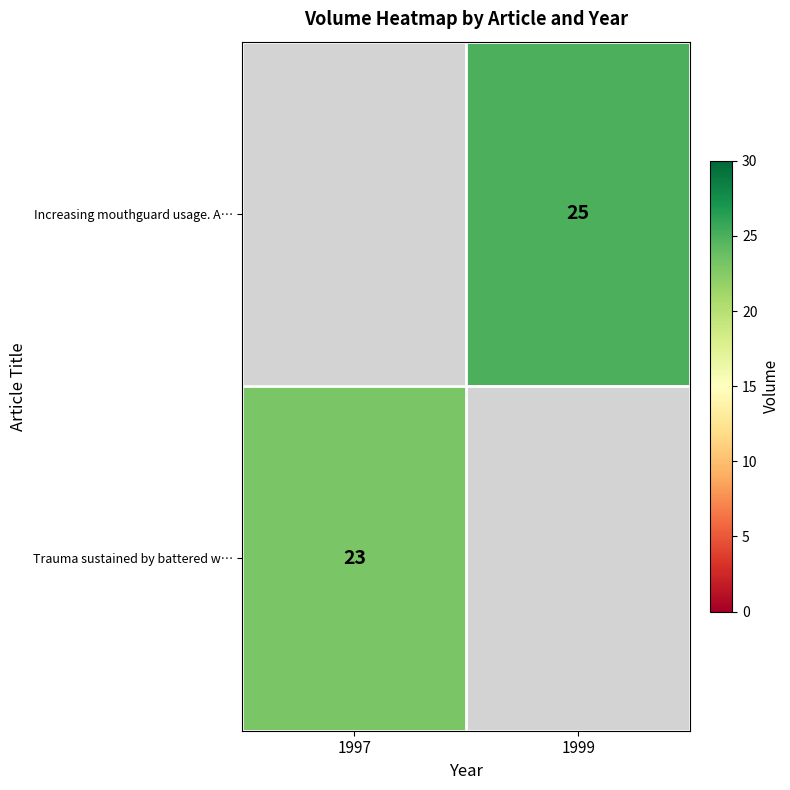

True or false: Trauma sustained by battered w… has a value of 40 at 1997.

False